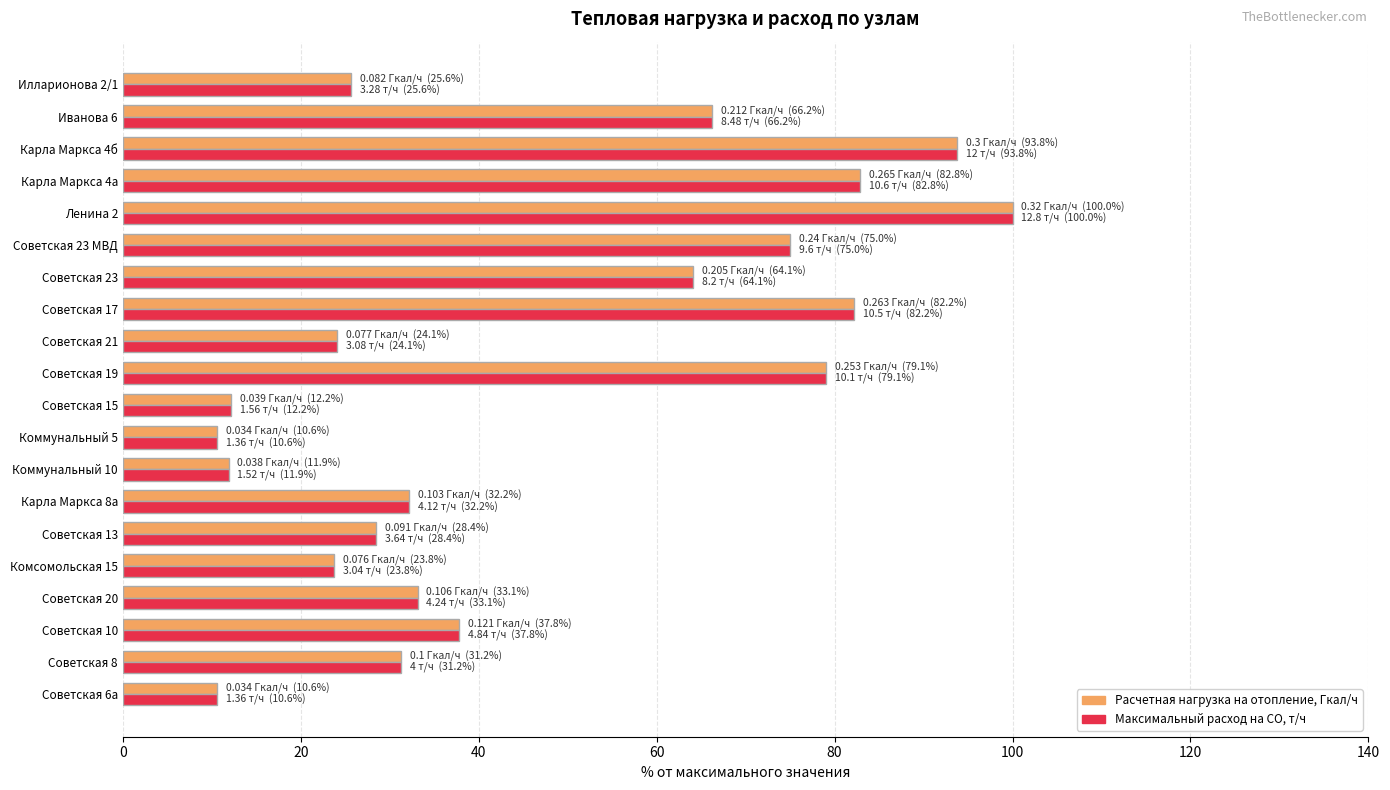

Is it true that Максимальный расход на СО, т/ч equals 56.1 at Советская 20?

False